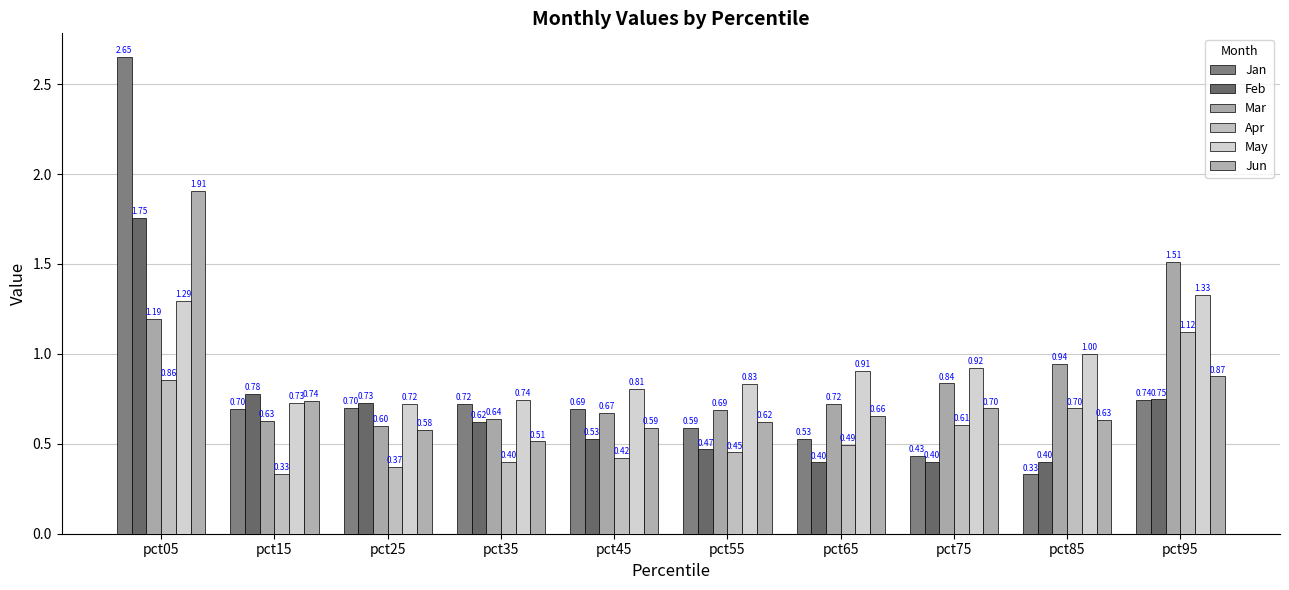

What is the total value across all series at pct25?

3.7